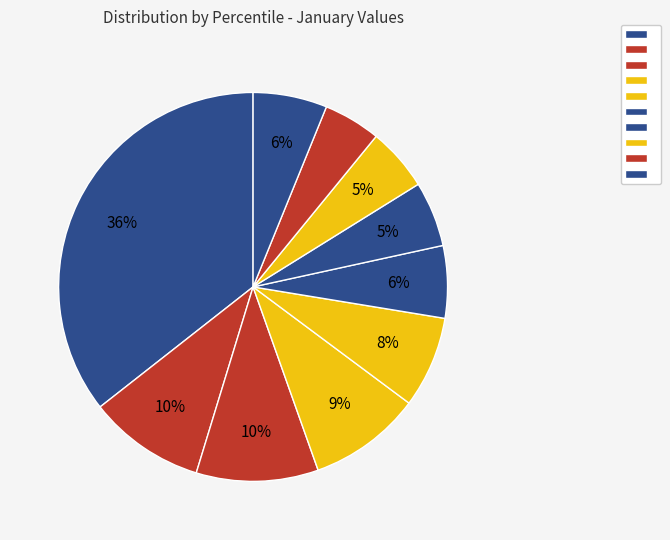

Count the number of slices in the pie.

10